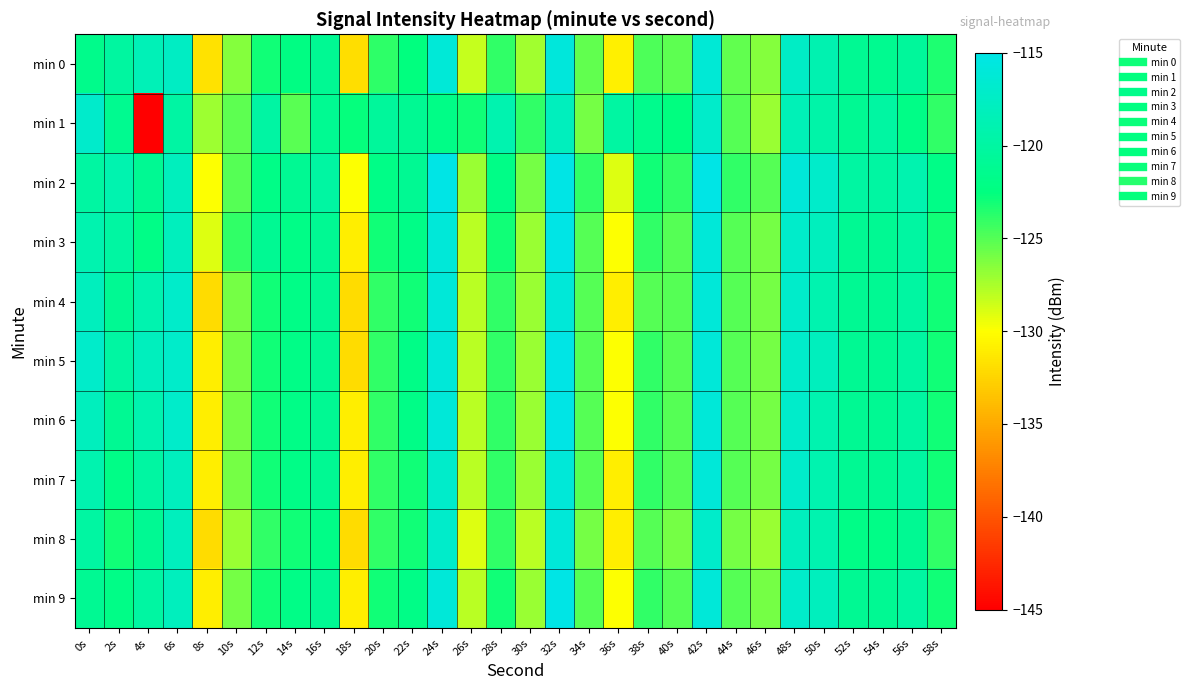

Between 12s and 14s, which is larger?

14s